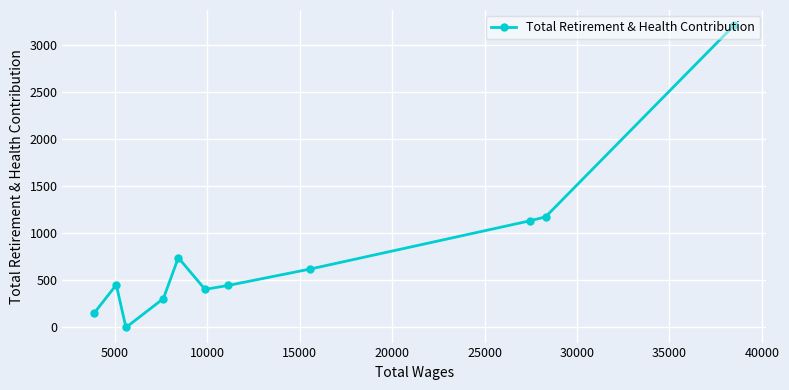

How many interior local peaks (higher than both neighbors) does the data have?

2